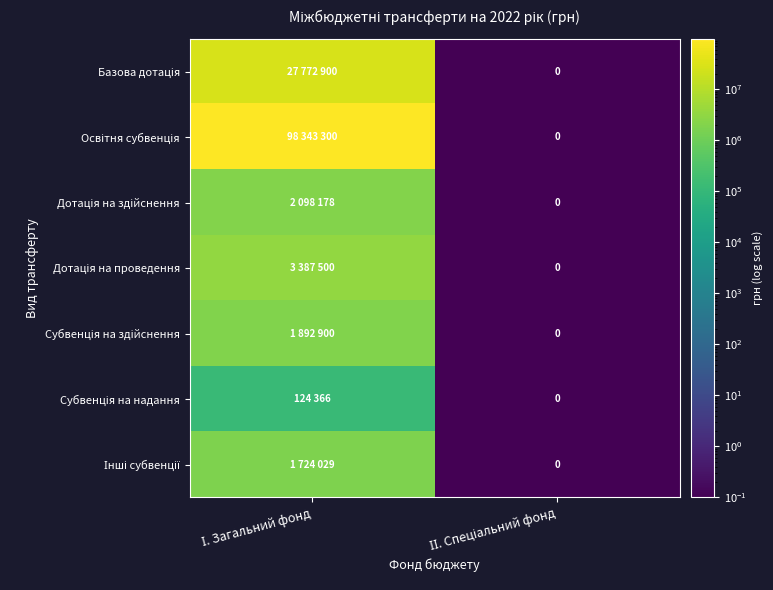

At how many categories does at least one series exceed 56972477?

1